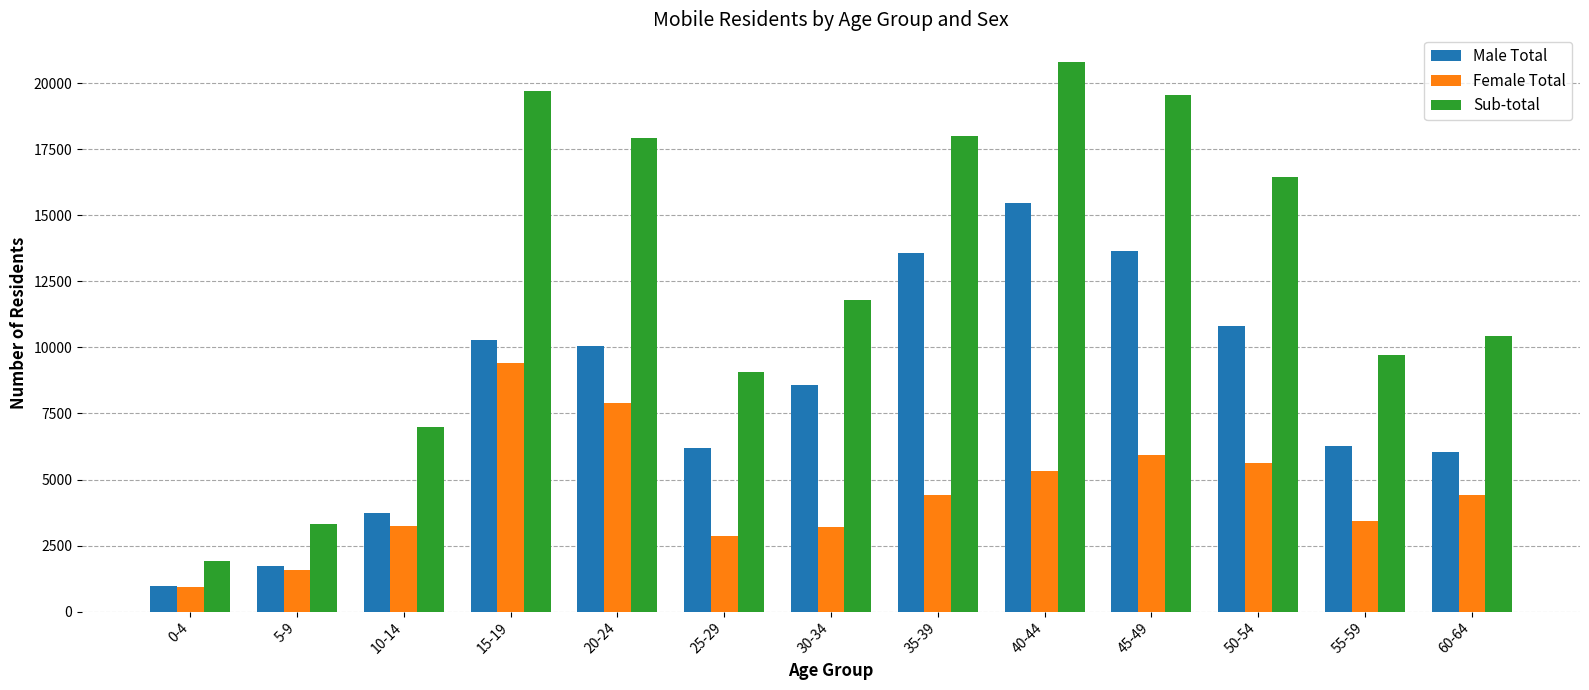

Rank the series at 35-39 from highest to lowest value.

Sub-total, Male Total, Female Total